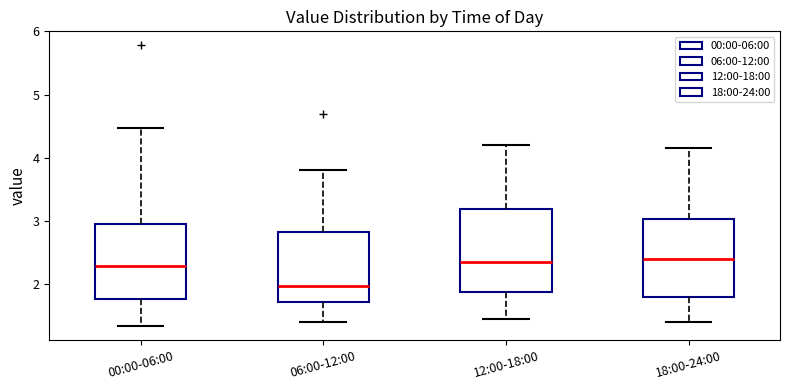

Reading left to right, read every box against the y-axis: the position of its median line, the range the box covers, and the ends of its whiskers. The values are not printed on the chart, so give them approximately, as read against the axis.

00:00-06:00: median 2.3, box 1.8 to 2.9, whiskers 1.3 to 4.5
06:00-12:00: median 2.0, box 1.7 to 2.8, whiskers 1.4 to 3.8
12:00-18:00: median 2.4, box 1.9 to 3.2, whiskers 1.5 to 4.2
18:00-24:00: median 2.4, box 1.8 to 3.0, whiskers 1.4 to 4.2